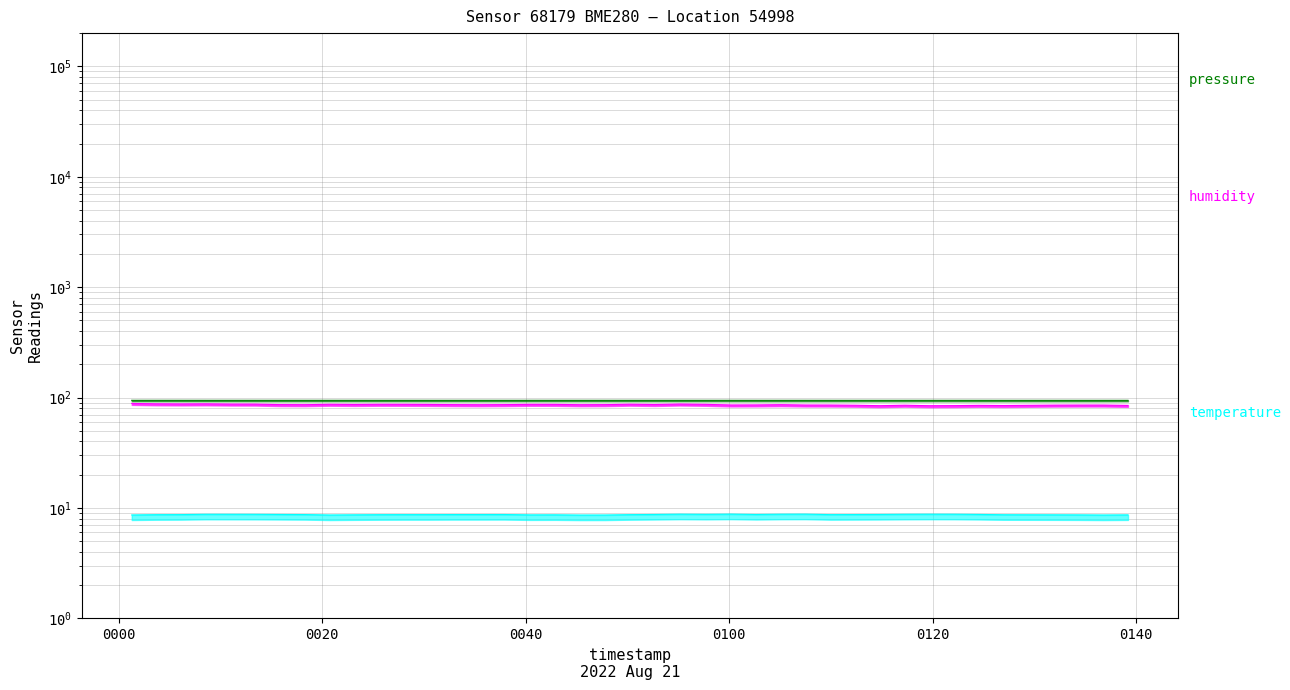

Reading left to right, what are all the values shown in this chart?

pressure: 94.4	94.4	94.4	94.3	94.3	94.3	94.3	94.3	94.3	94.3	94.3	94.3	94.3	94.3	94.3	94.3	94.3	94.3	94.3	94.3	94.3	94.3	94.3	94.3	94.3	94.3	94.3	94.3	94.3	94.3	94.3	94.3	94.3	94.3	94.3	94.3	94.3	94.3	94.3	94.3
humidity: 88.5	87.7	87.5	87.7	87.2	87.2	86.3	86.1	86.9	86.5	86.8	86.8	86.6	86.2	86.0	86.2	86.8	86.7	86.1	86.2	87.0	86.5	87.3	86.8	85.6	85.7	86.1	85.5	85.4	85.1	84.3	85.2	84.3	84.5	84.9	84.6	85.3	85.4	85.4	84.8
temperature: 8.6	8.7	8.7	8.8	8.8	8.8	8.7	8.7	8.6	8.7	8.7	8.7	8.7	8.7	8.7	8.7	8.7	8.7	8.6	8.6	8.7	8.7	8.8	8.8	8.8	8.7	8.8	8.8	8.7	8.7	8.7	8.8	8.8	8.8	8.7	8.7	8.7	8.7	8.6	8.7